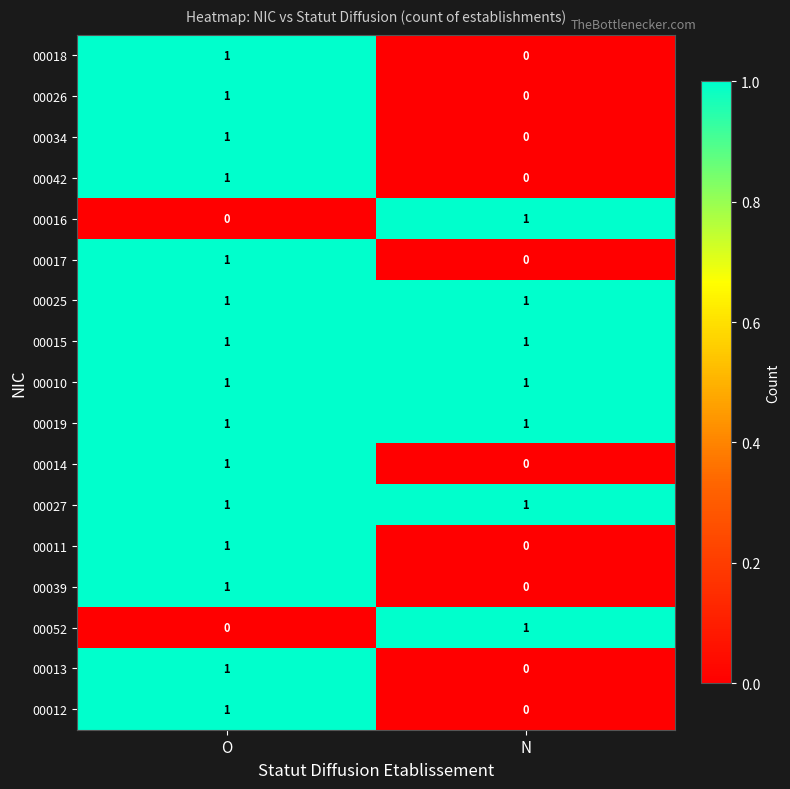

At which label does 00026 reach its peak?

O